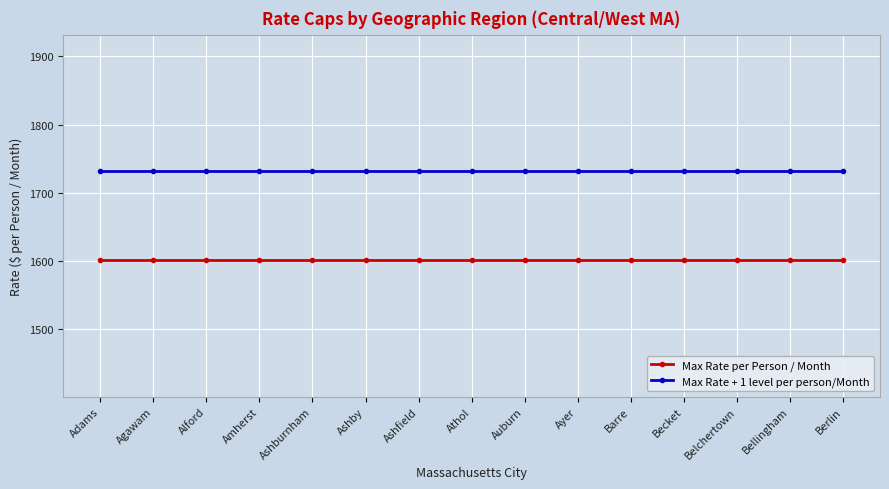

The value of Max Rate + 1 level per person/Month at Barre is 1732. True or false?

True